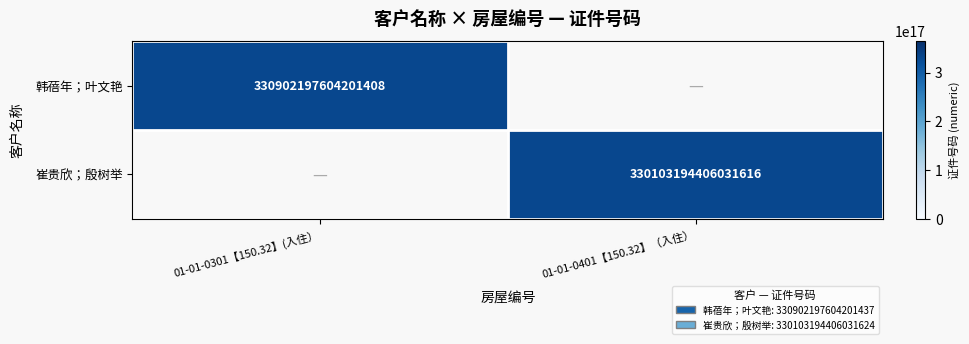

At which category does the chart reach its peak across all series?

01-01-0301【150.32】(入住）